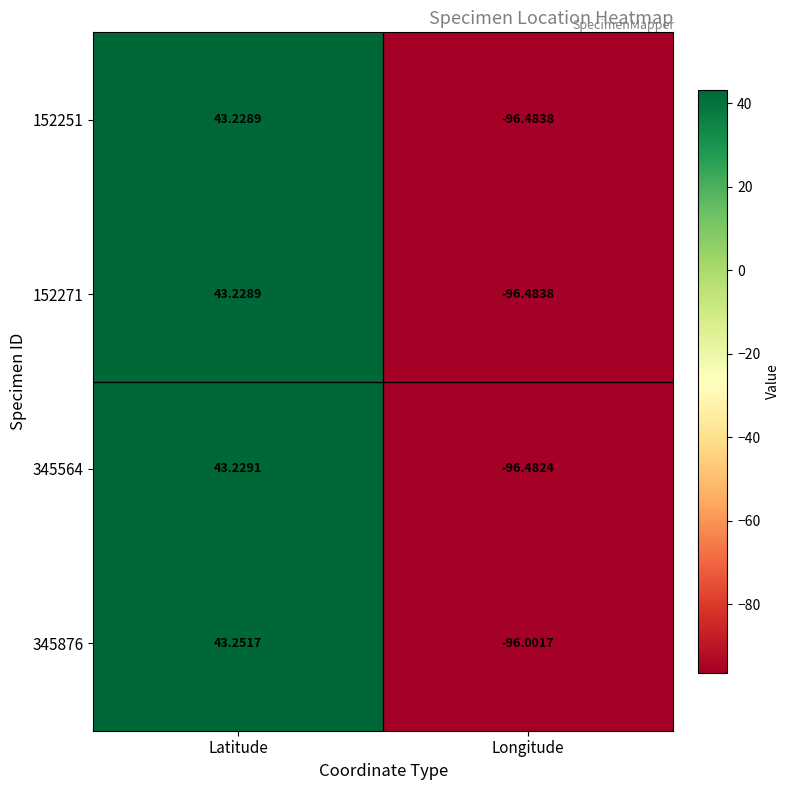

Is the value of 345876 at Longitude greater than the value of 152251 at Latitude?

No